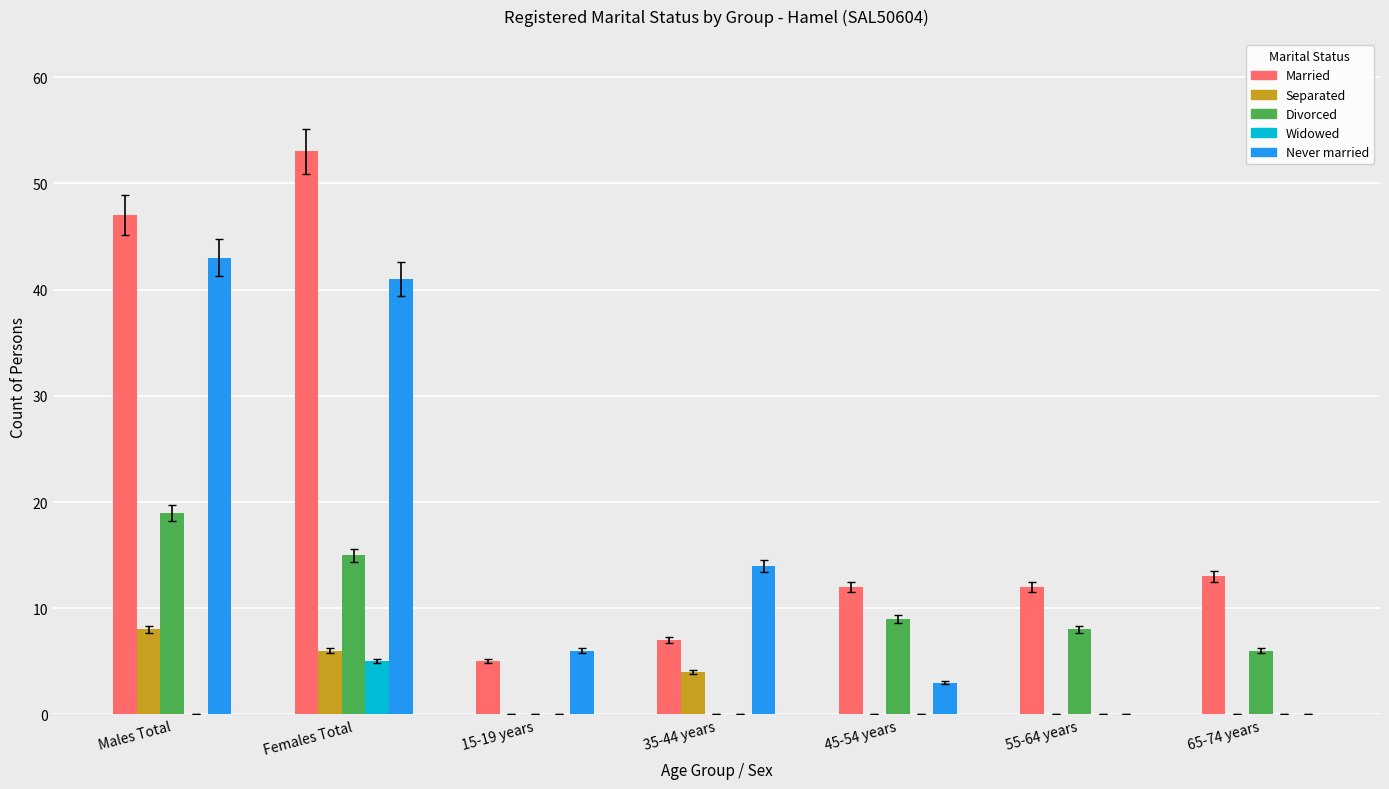

Between Males Total and 15-19 years, which series saw the biggest shift?

Married